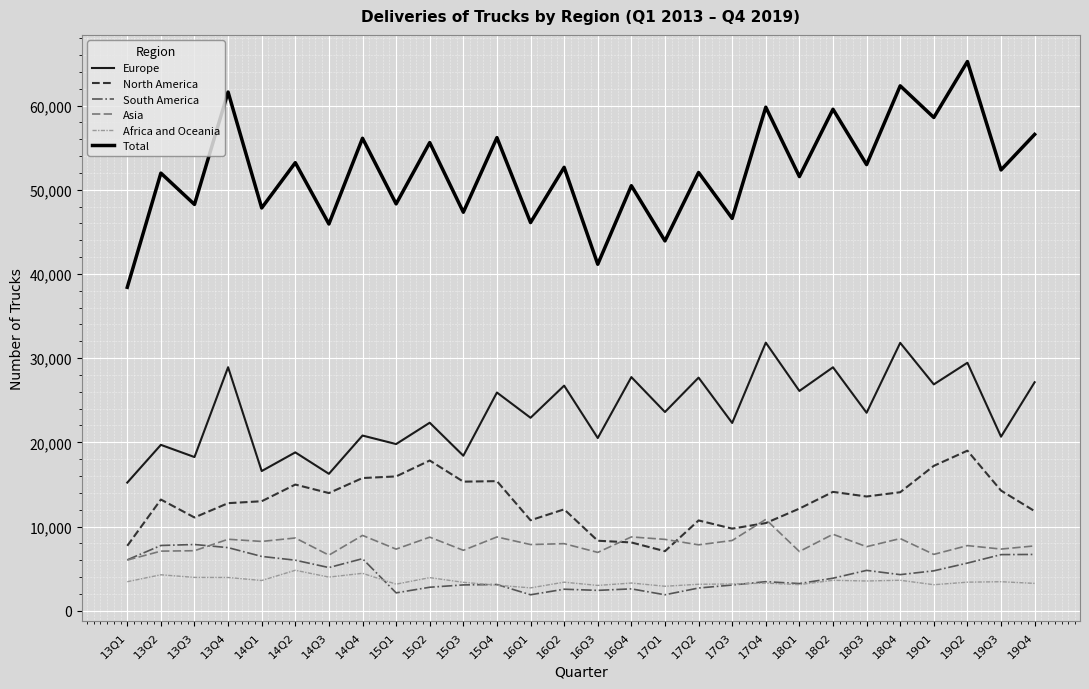

True or false: Africa and Oceania and Europe cross at least once.

False